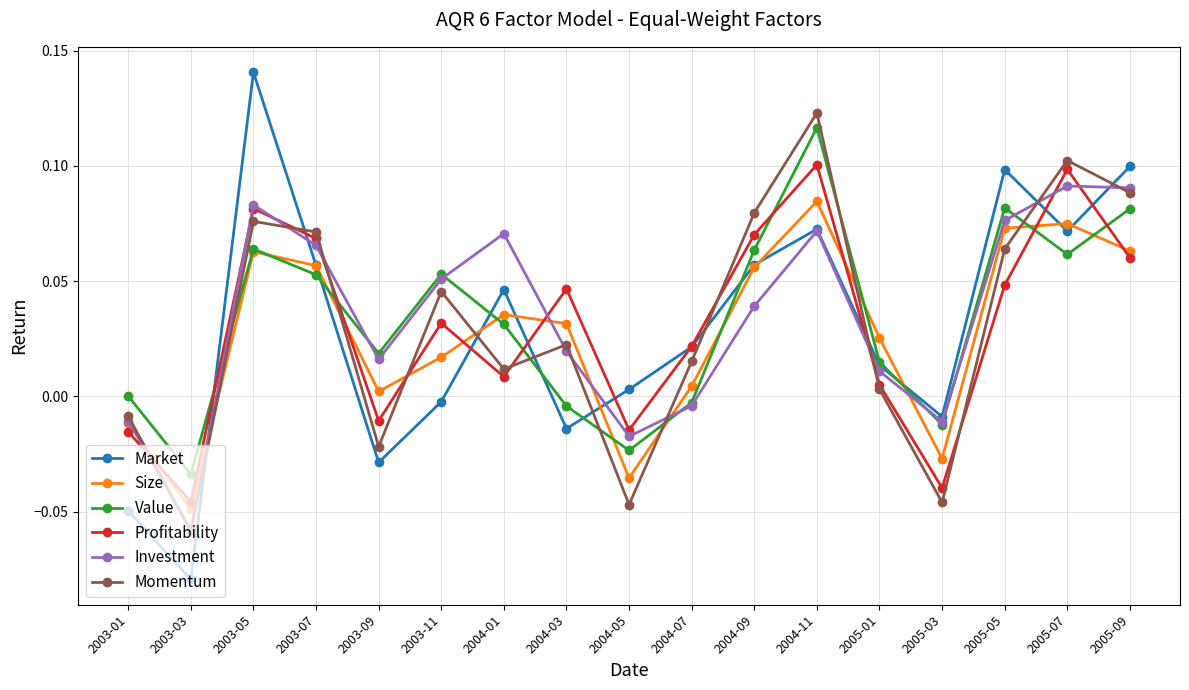

Is it true that Investment equals 0.1 at 2005-07?

True